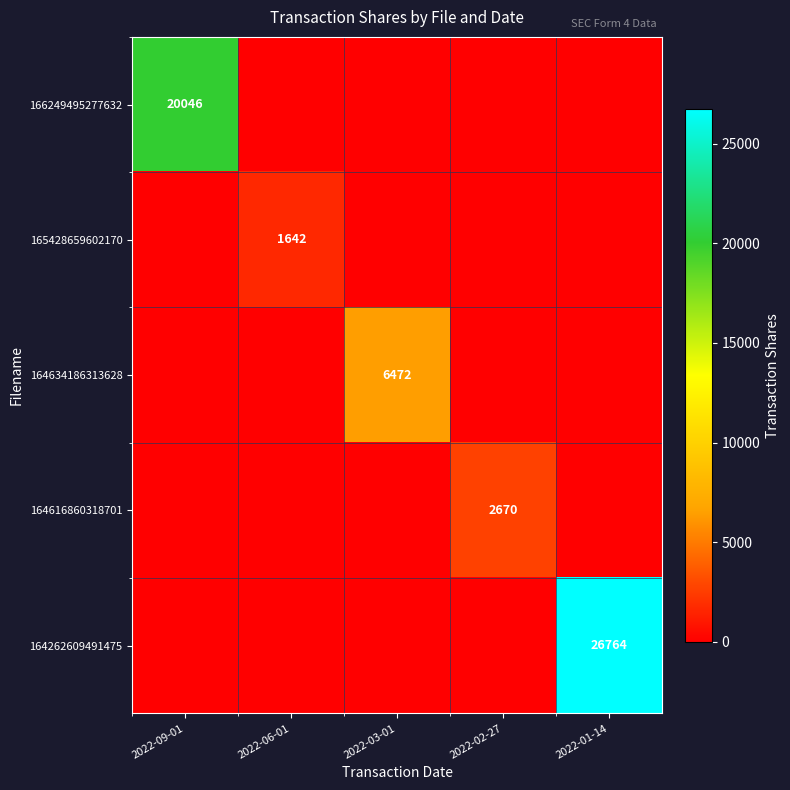

Is it true that 164616860318701 equals 3859 at 2022-02-27?

False